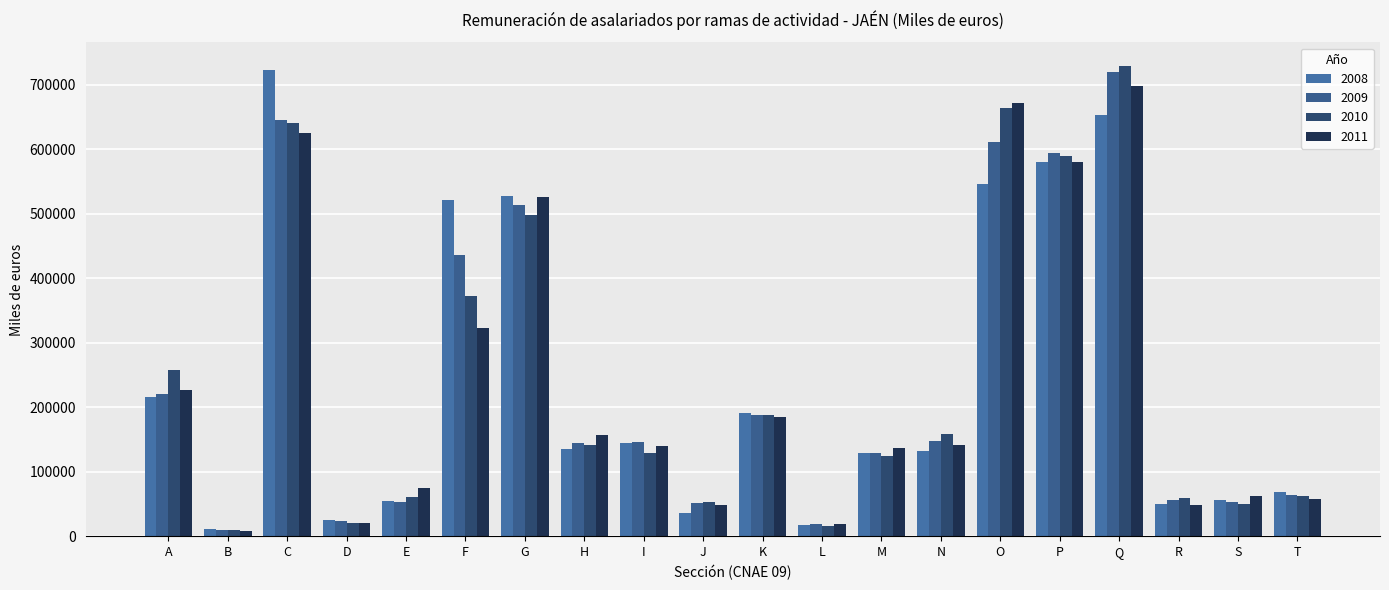

Does the chart contain stacked bars?

No